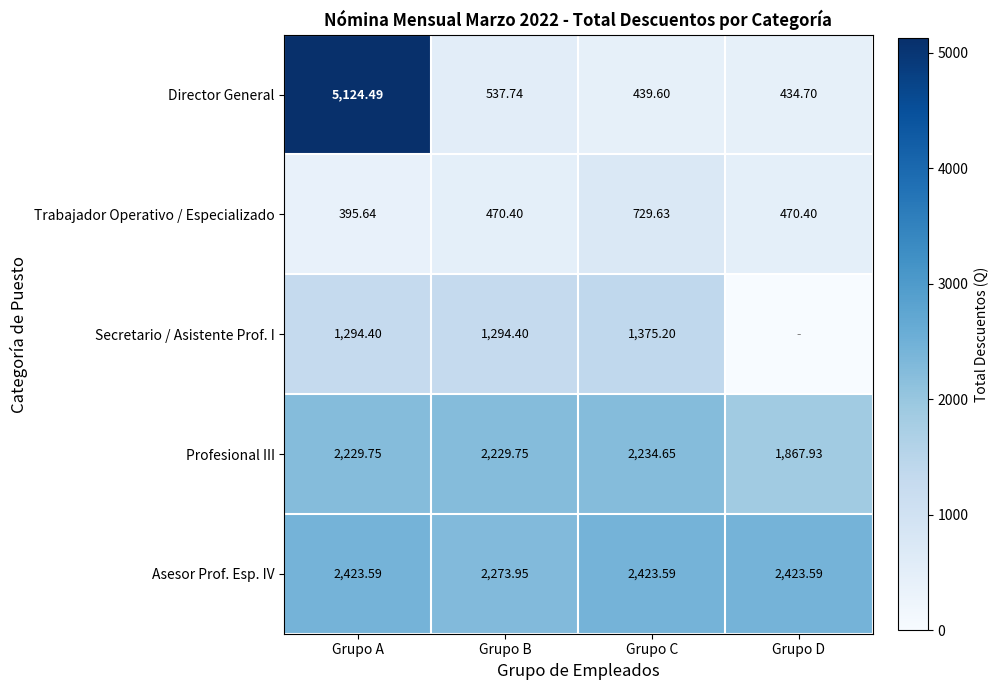

At which label does Asesor Prof. Esp. IV reach its minimum?

Grupo B